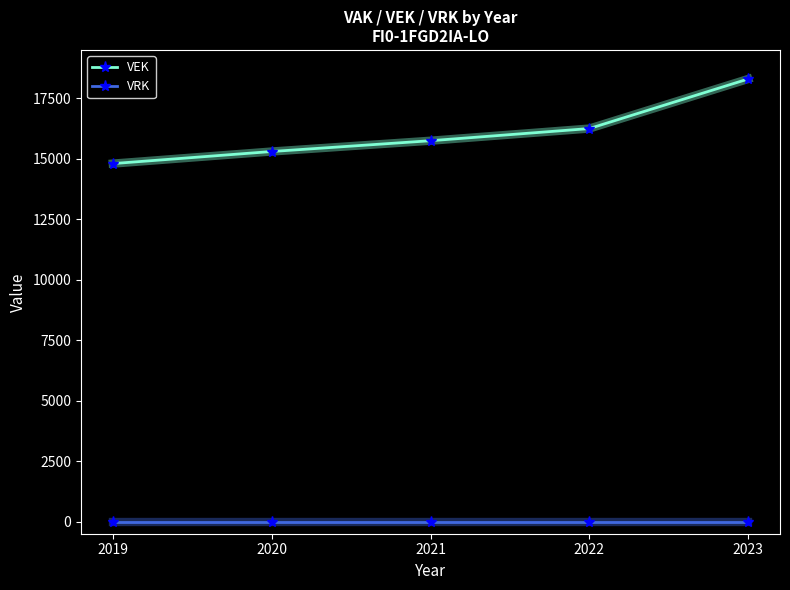

The VEK series shows 15747 at 2021. True or false?

True